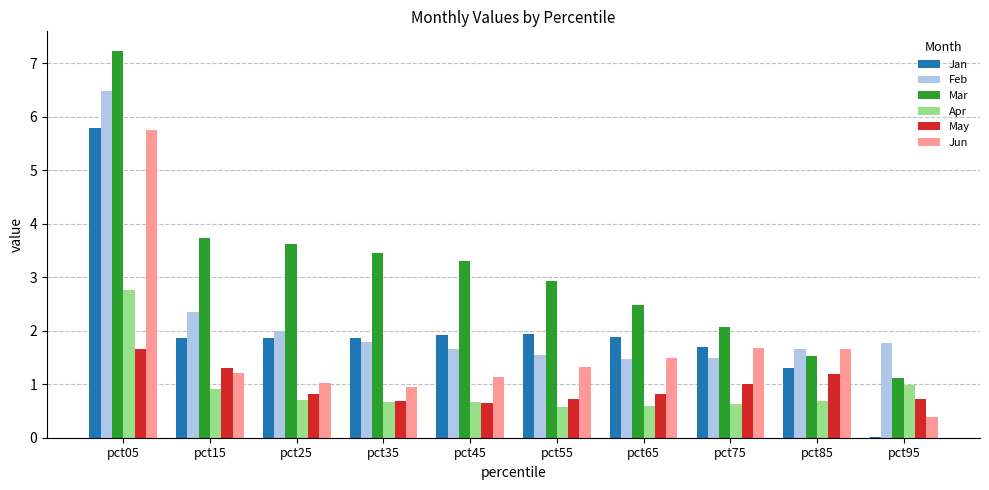

What is the highest value of the Jan series?

5.8